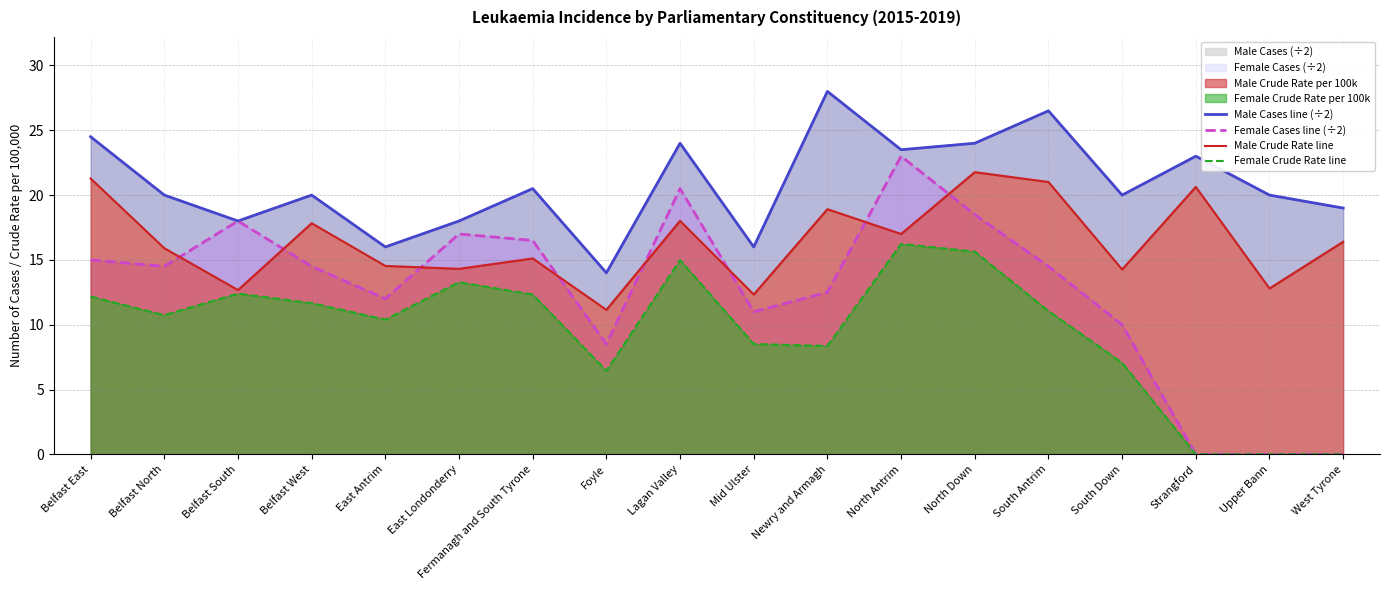

At how many categories does at least one series exceed 2?

18